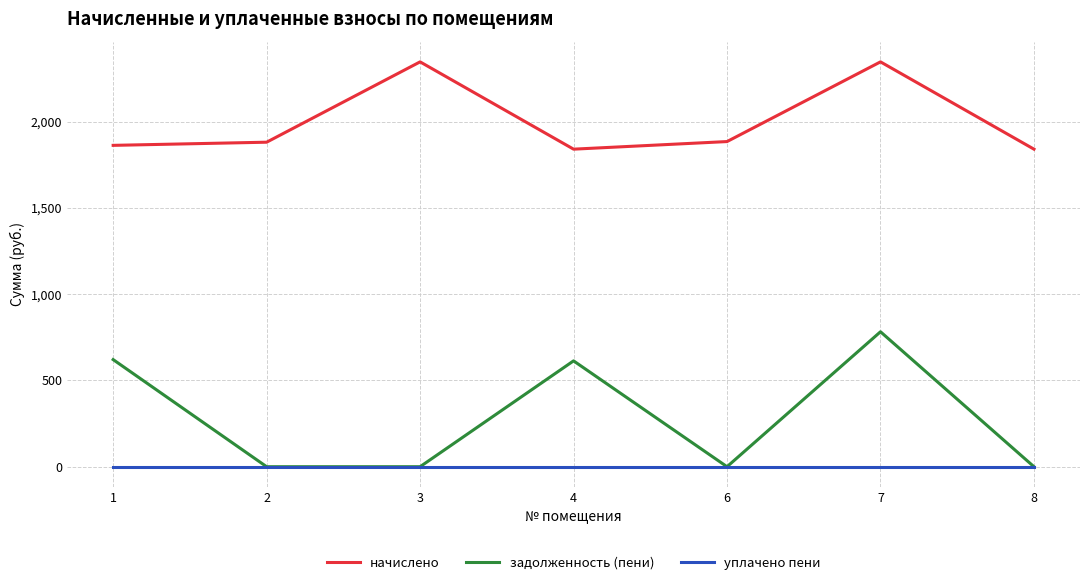

Which series has the largest range (max minus min)?

задолженность (пени)